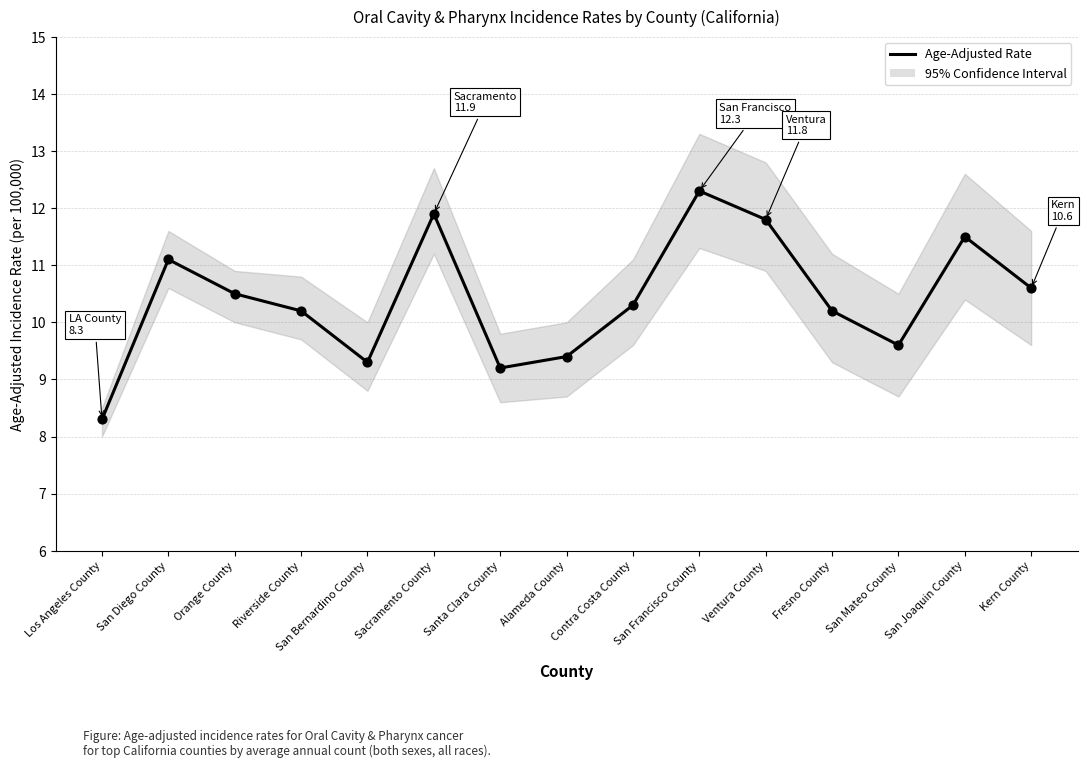

Approximately how many times larger is the value at Riverside County compared to Ventura County?

0.9